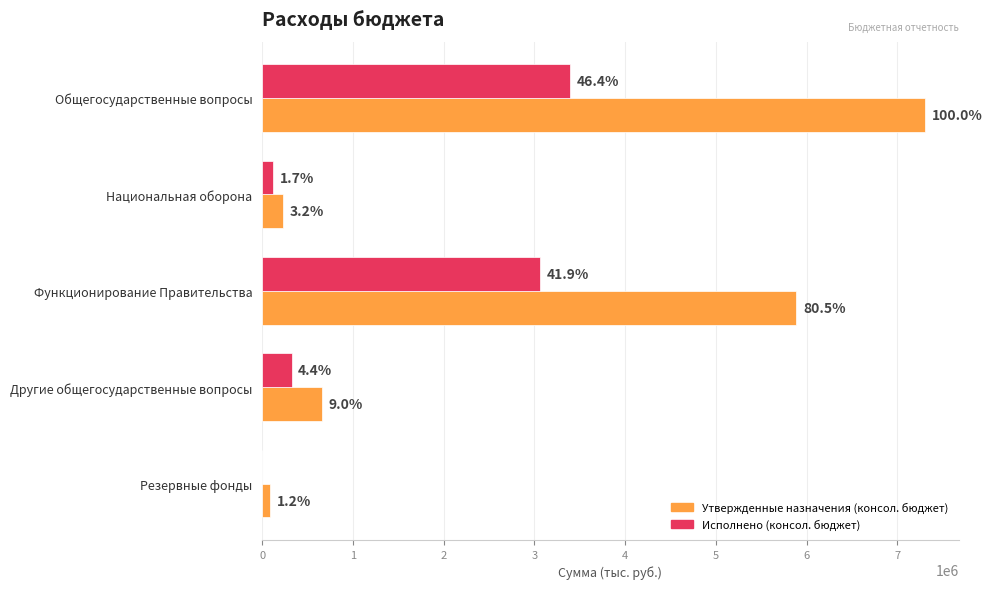

What is the difference between the maximum and minimum values in the Утвержденные назначения (консол. бюджет) series?

7225490.0